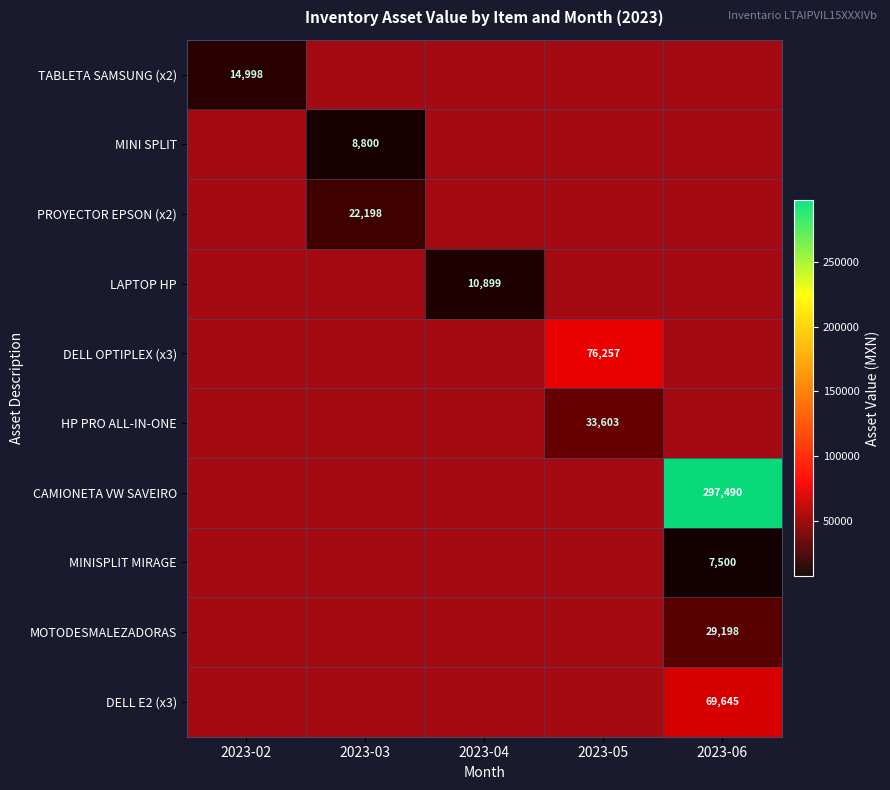

How many distinct data groups are displayed?

10